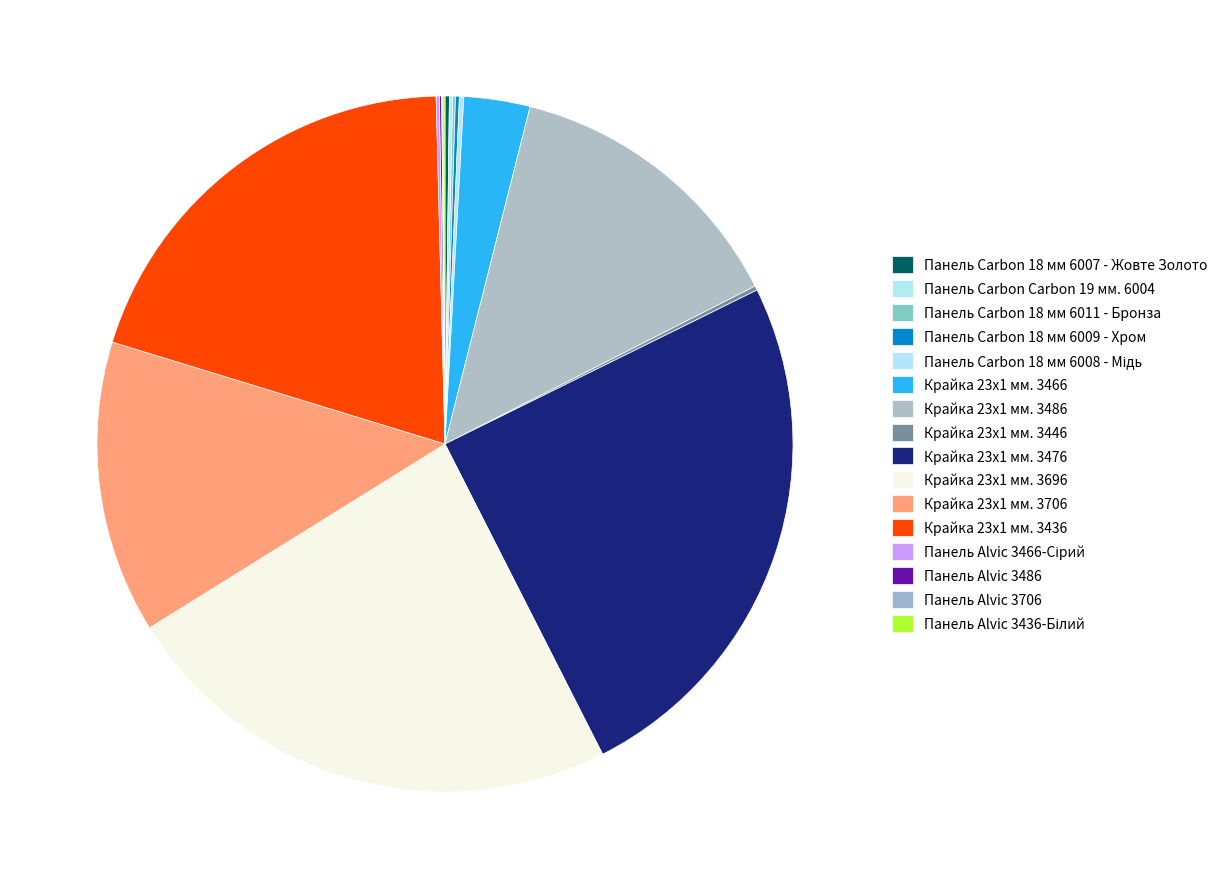

Does Крайка 23x1 мм. 3486 account for over 50% of the chart?

No